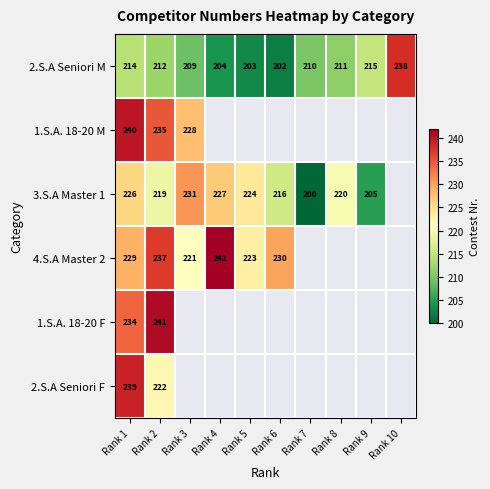

How many data points does each series have?

10